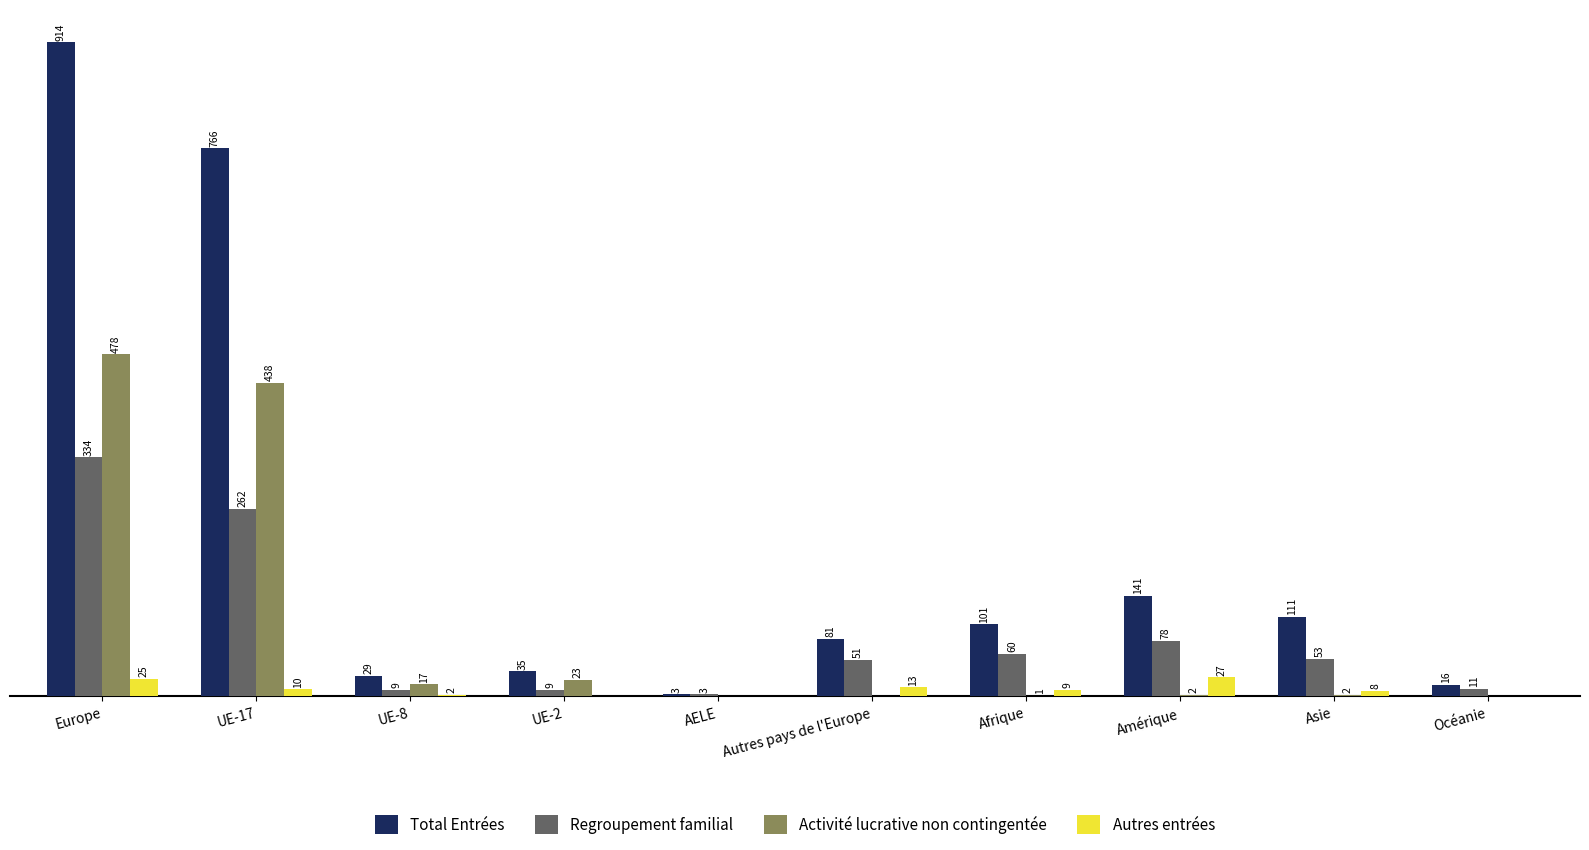

Is the value of Regroupement familial at Afrique greater than the value of Total Entrées at Amérique?

No